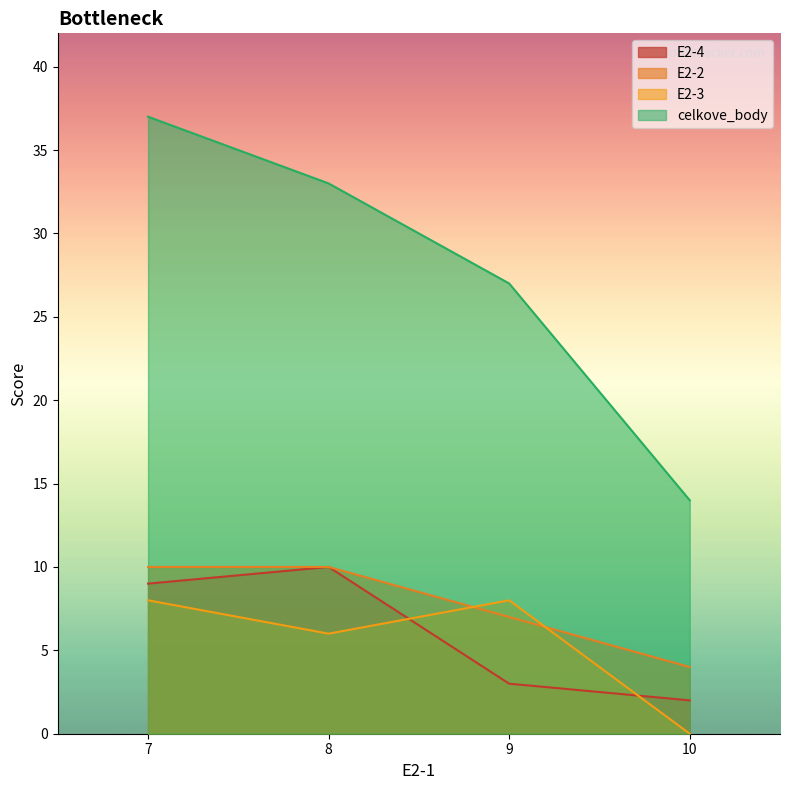

Between 8 and 10, which series saw the biggest shift?

celkove_body